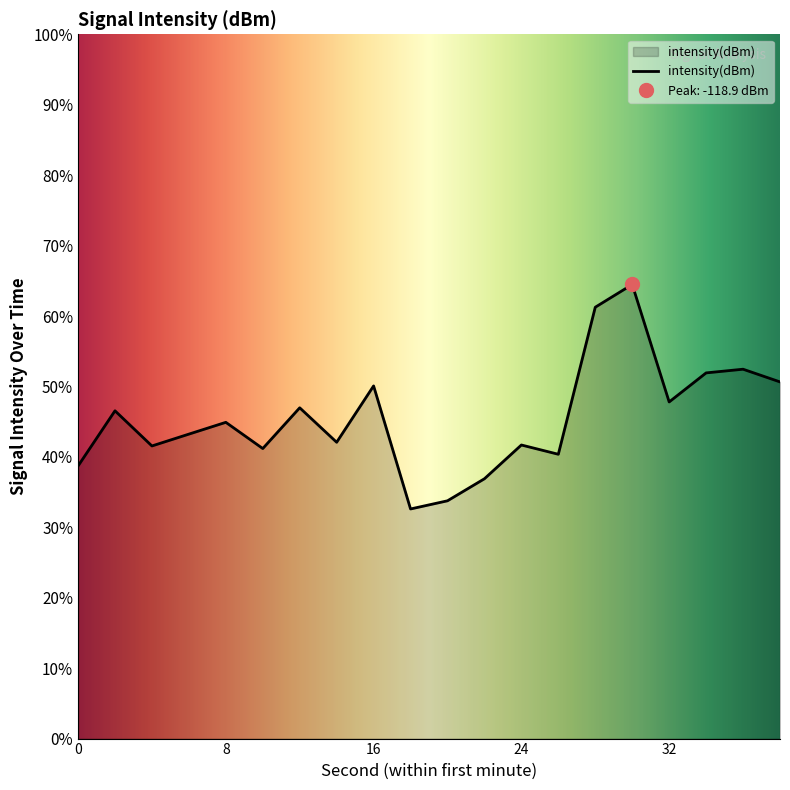

What is the average value?

-123.6